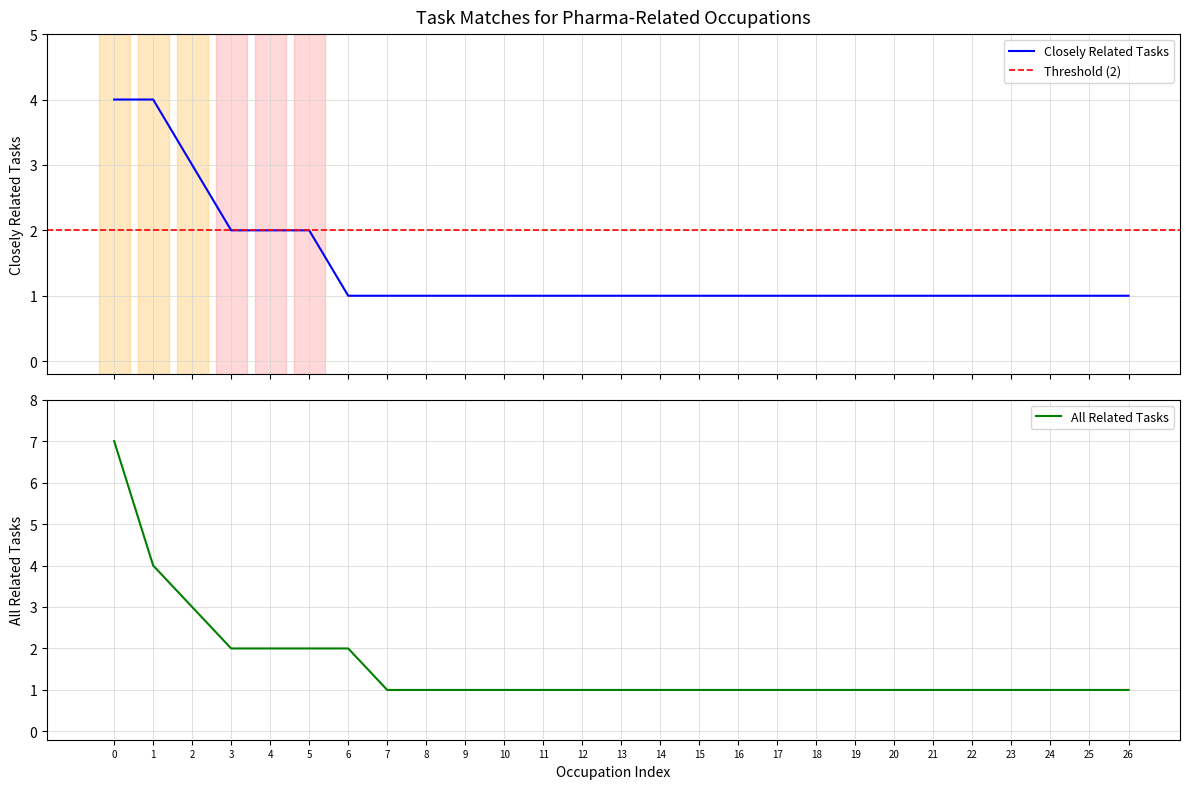

True or false: All Related Tasks has a value of 1 at 23.

True